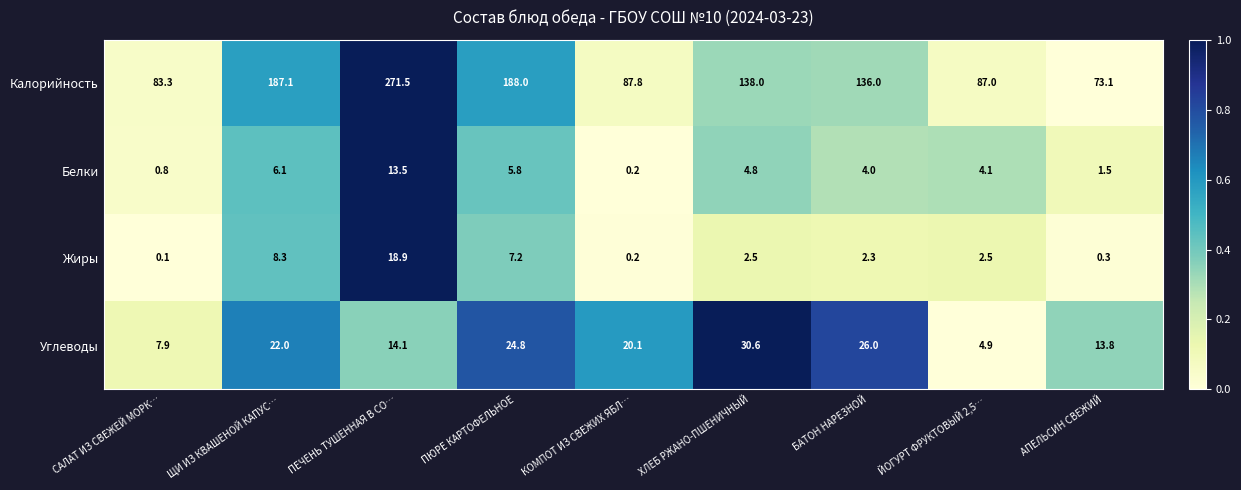

Which series has the widest spread of values?

Калорийность